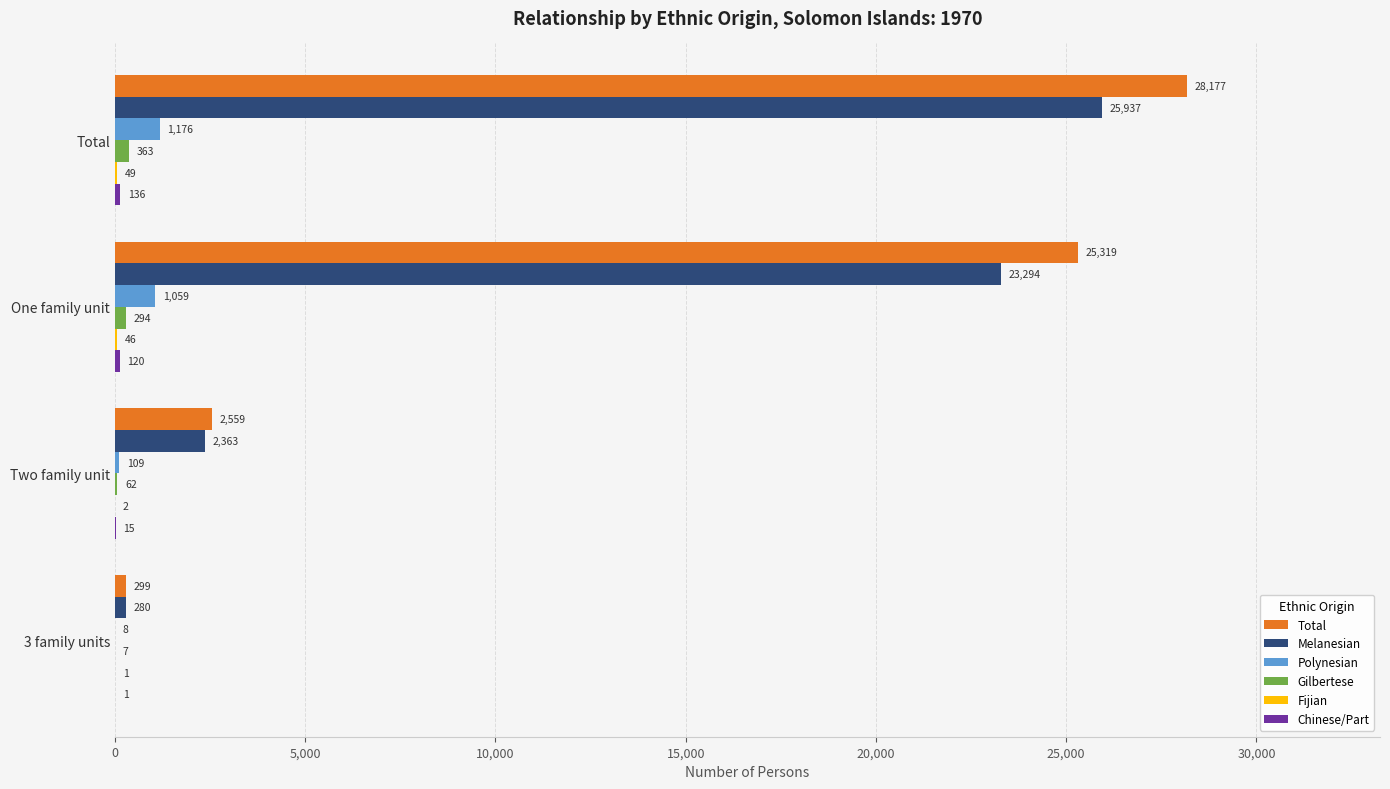

Which series has the largest total across all categories?

Total